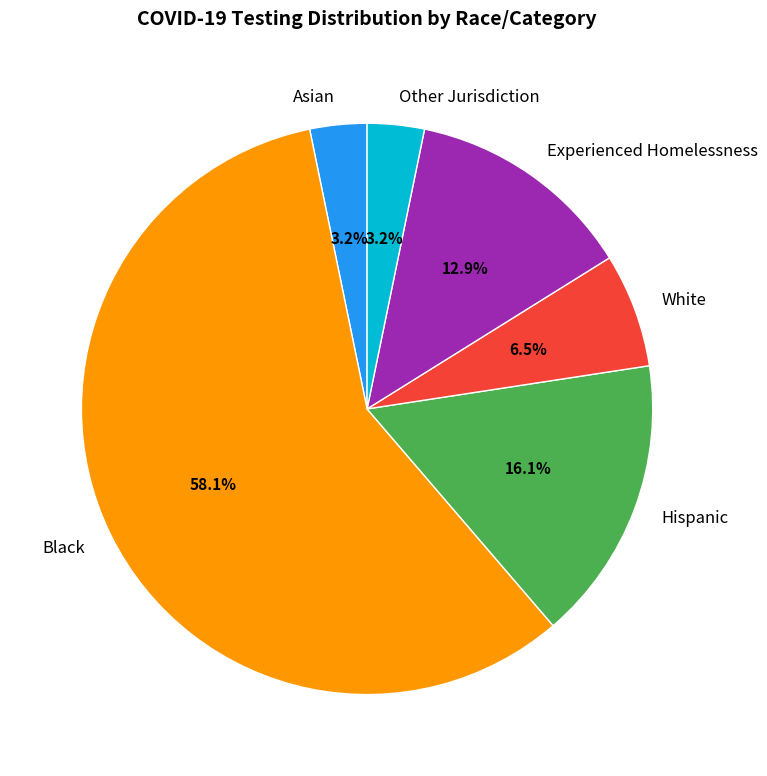

Which has a higher value, Hispanic or Black?

Black